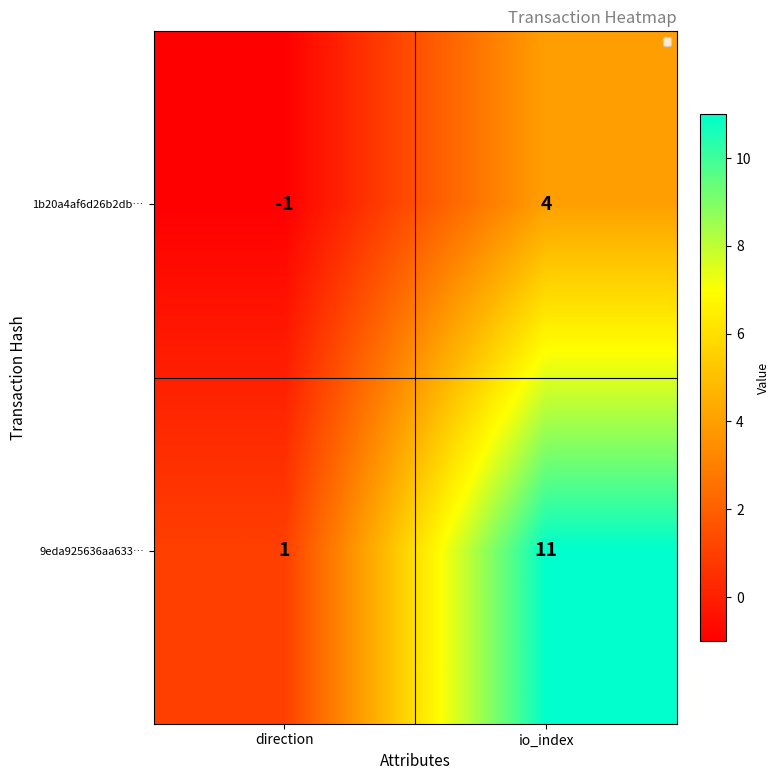

Reading right to left, list all the values displayed in this chart.

1b20a4af6d26b2db…: io_index=4	direction=-1
9eda925636aa633…: io_index=11	direction=1